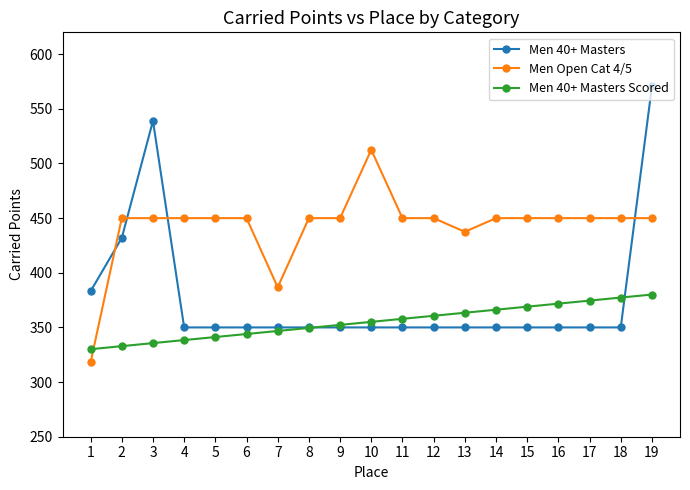

List the series in order of their overall mean, lowest first.

Men 40+ Masters Scored, Men 40+ Masters, Men Open Cat 4/5